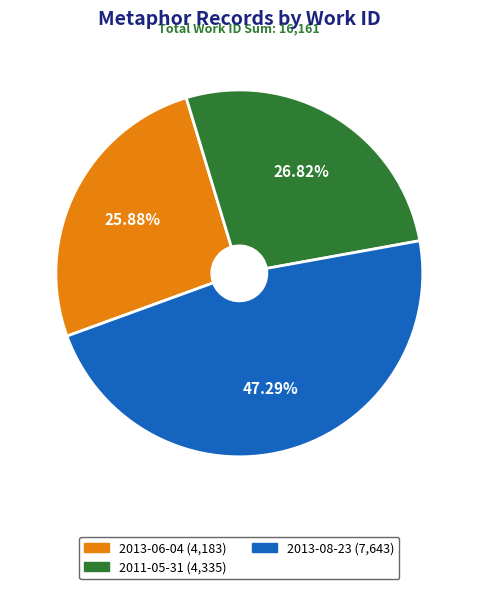

To the nearest percent, what is the combined percentage of 2013-08-23 and 2011-05-31?

74%